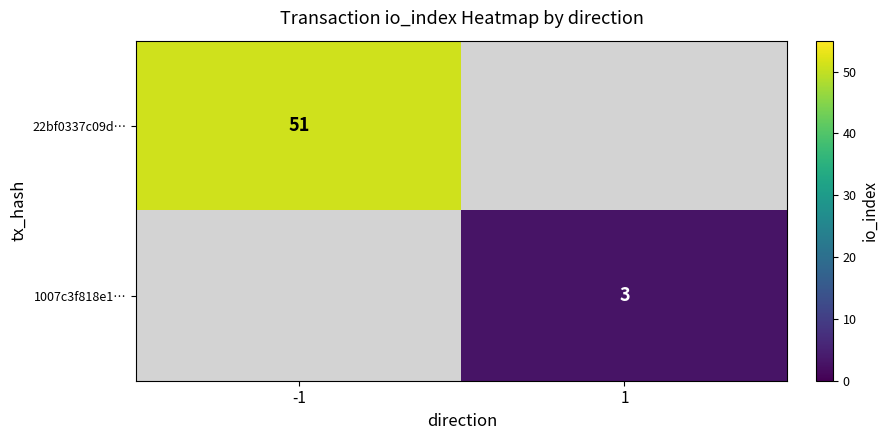

The 22bf0337c09d… series shows 51 at -1. True or false?

True